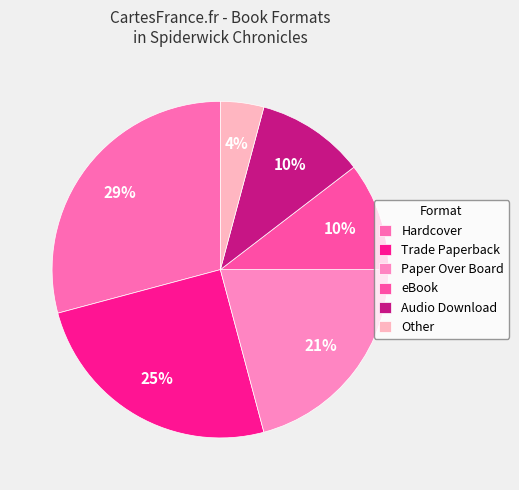

Approximately how many times larger is the value at Hardcover compared to Paper Over Board?

1.4